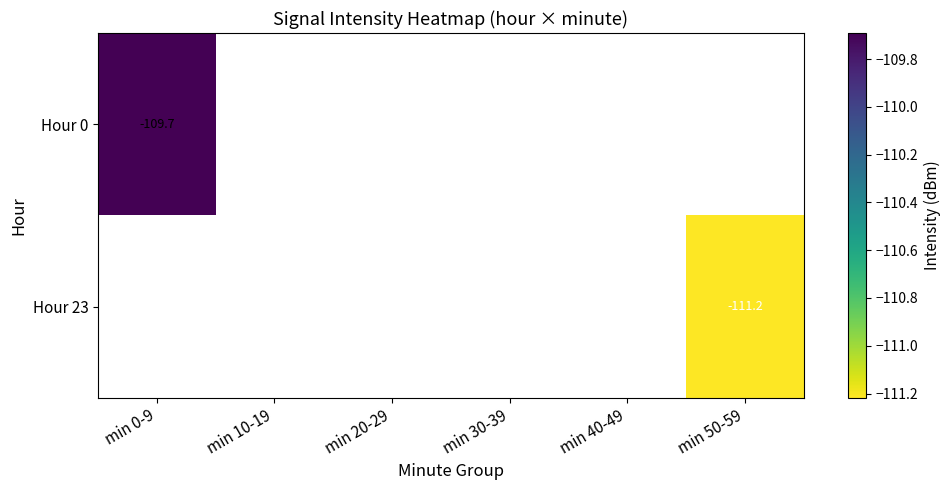

Which category has the lowest value in the Hour 23 series?

min 0-9